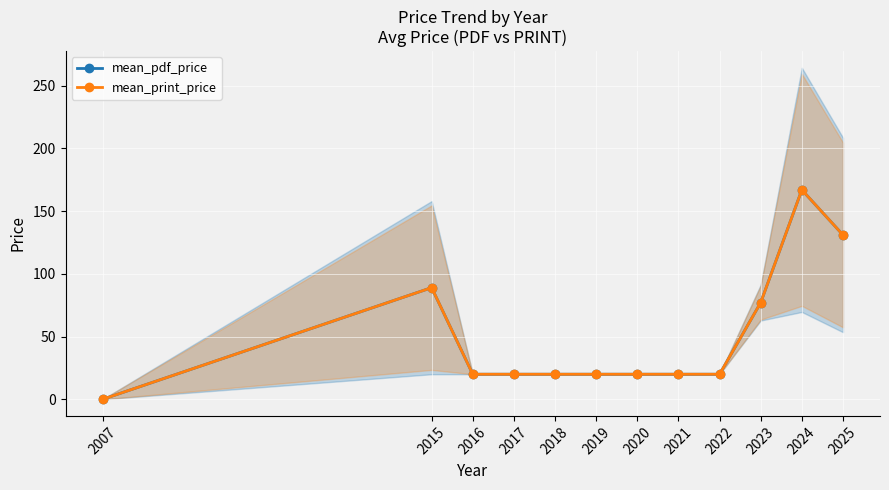

How many values in mean_pdf_price are above zero?

11